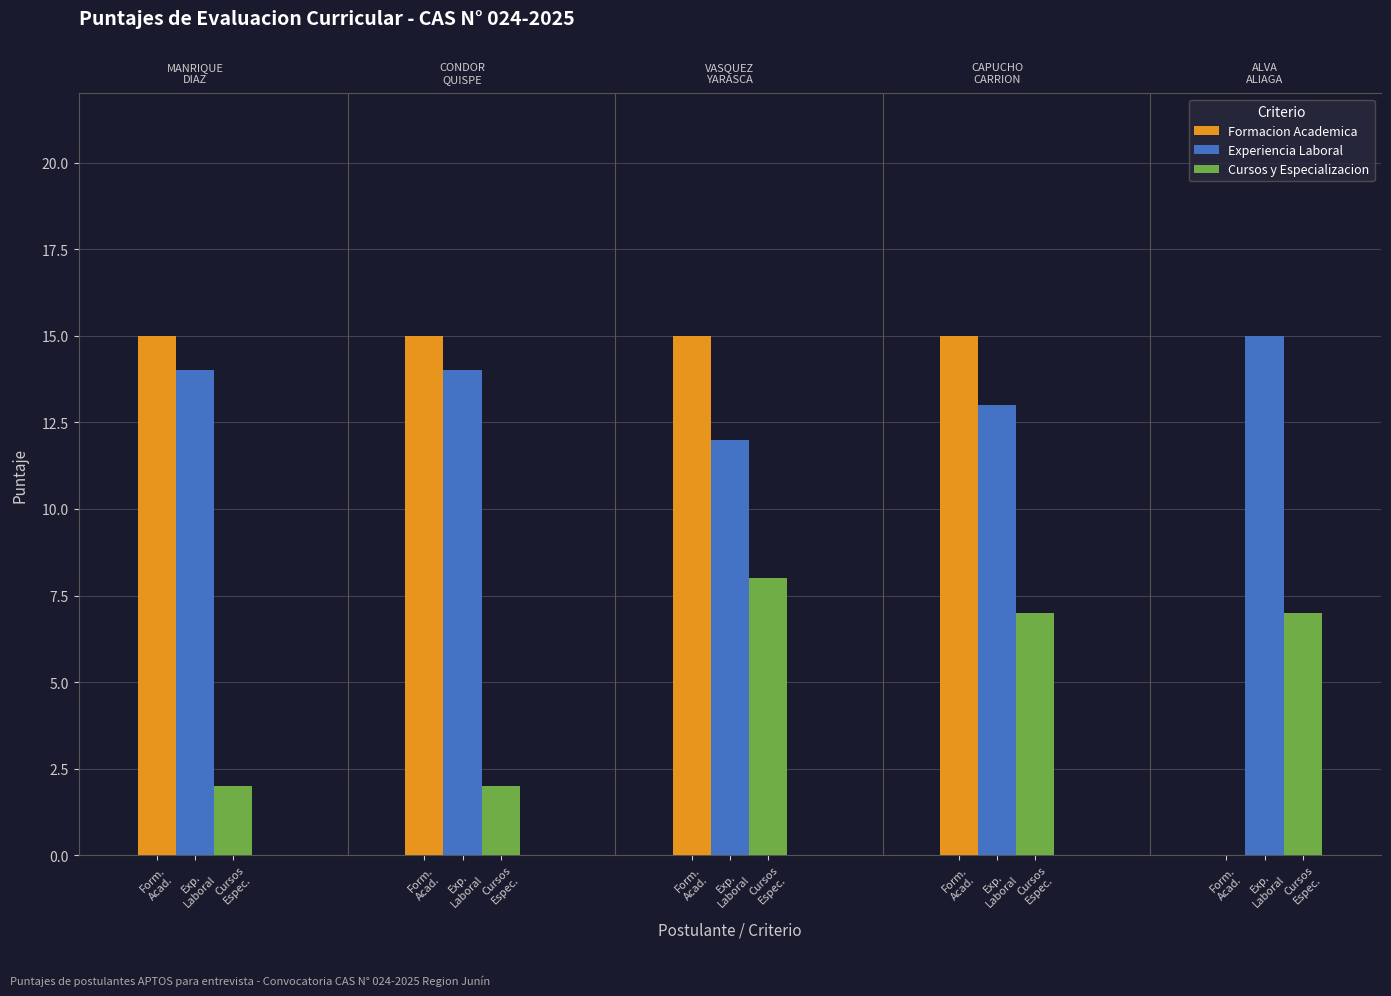

What value does the Cursos y Especializacion series have at VASQUEZ YARASCA SANDRO FARID?

8